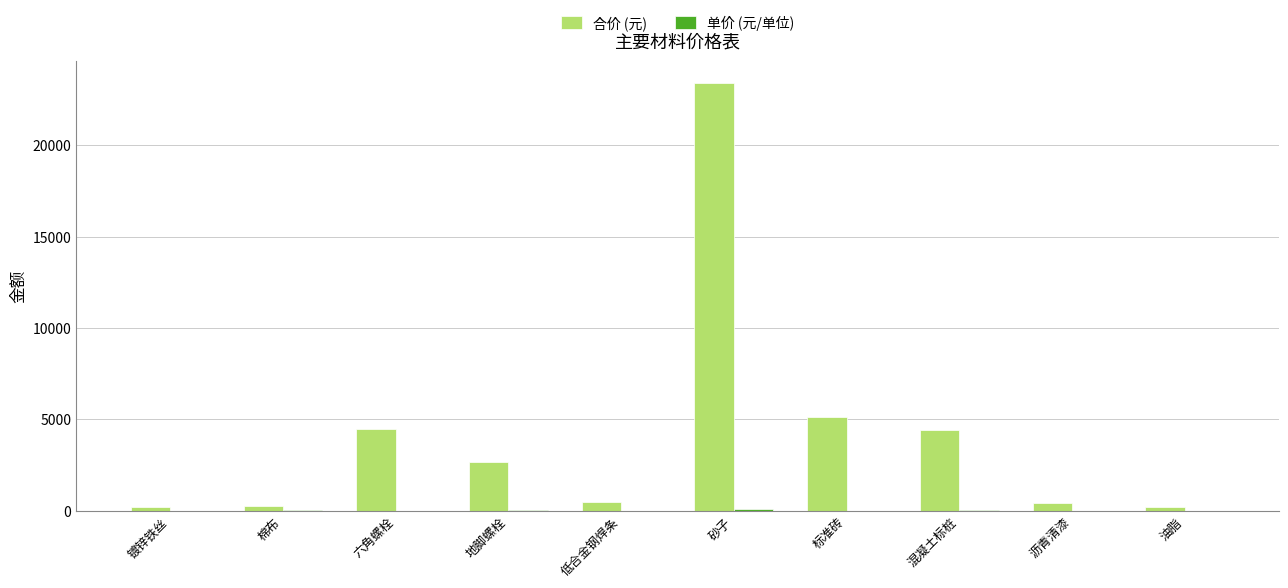

The value of 合价 (元) at 棉布 is 265.1. True or false?

True